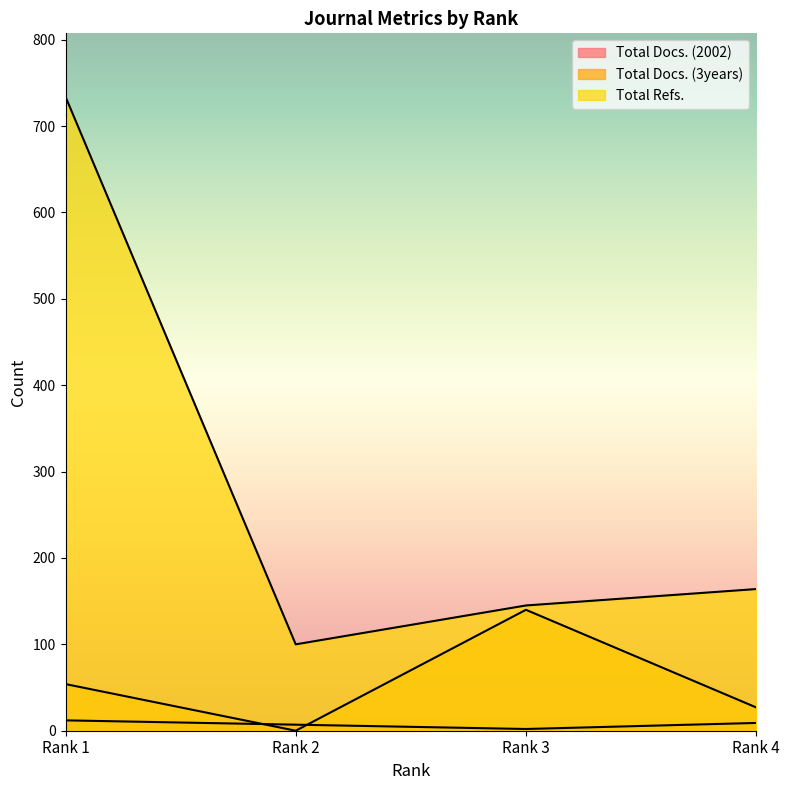

At which category is the sum across all series the highest?

Rank 1